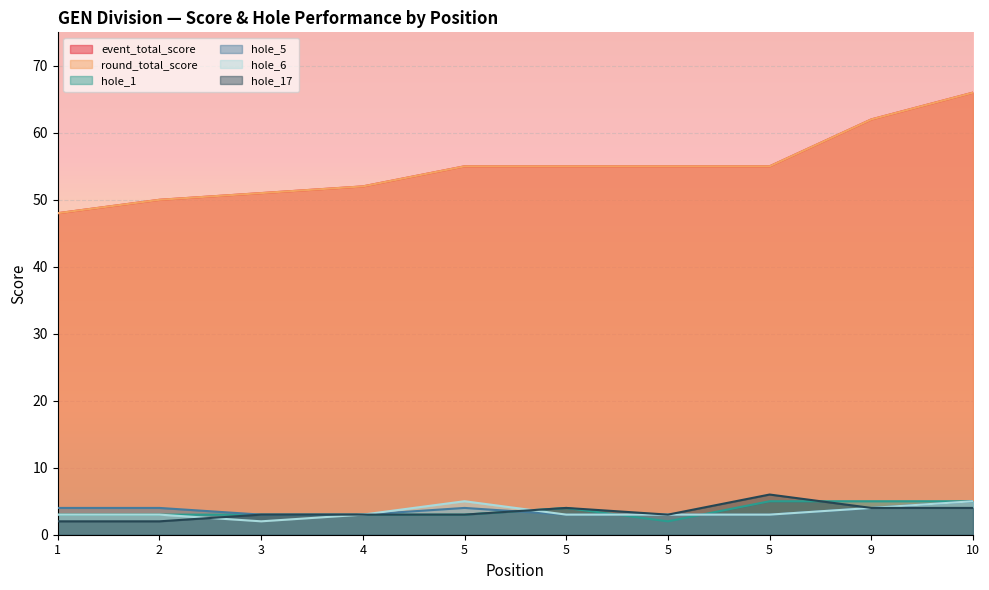

How many data points in event_total_score are above 55?

2